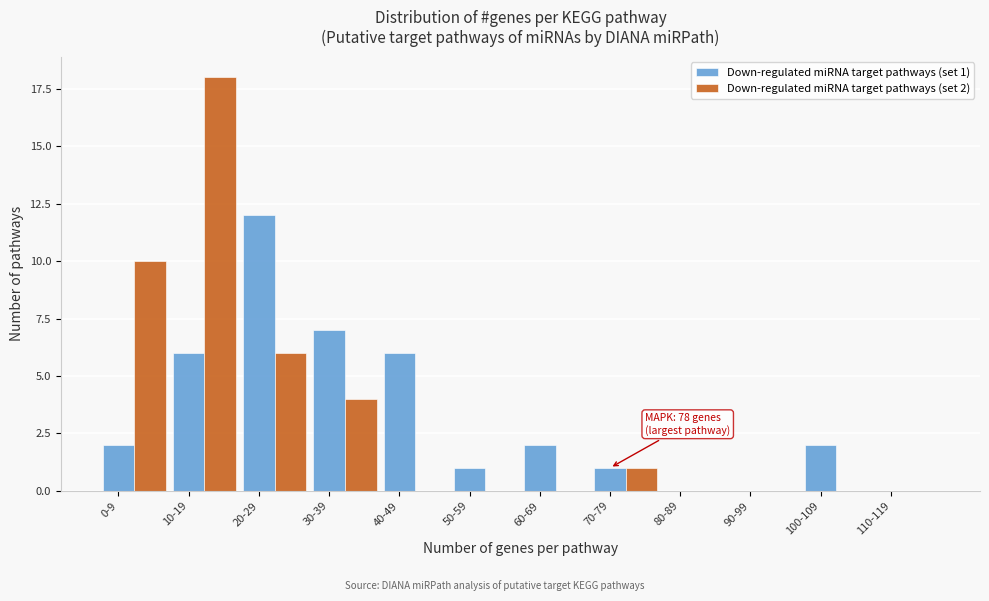

Between 20-29 and 60-69, which series saw the biggest shift?

Down-regulated miRNA target pathways (set 1)